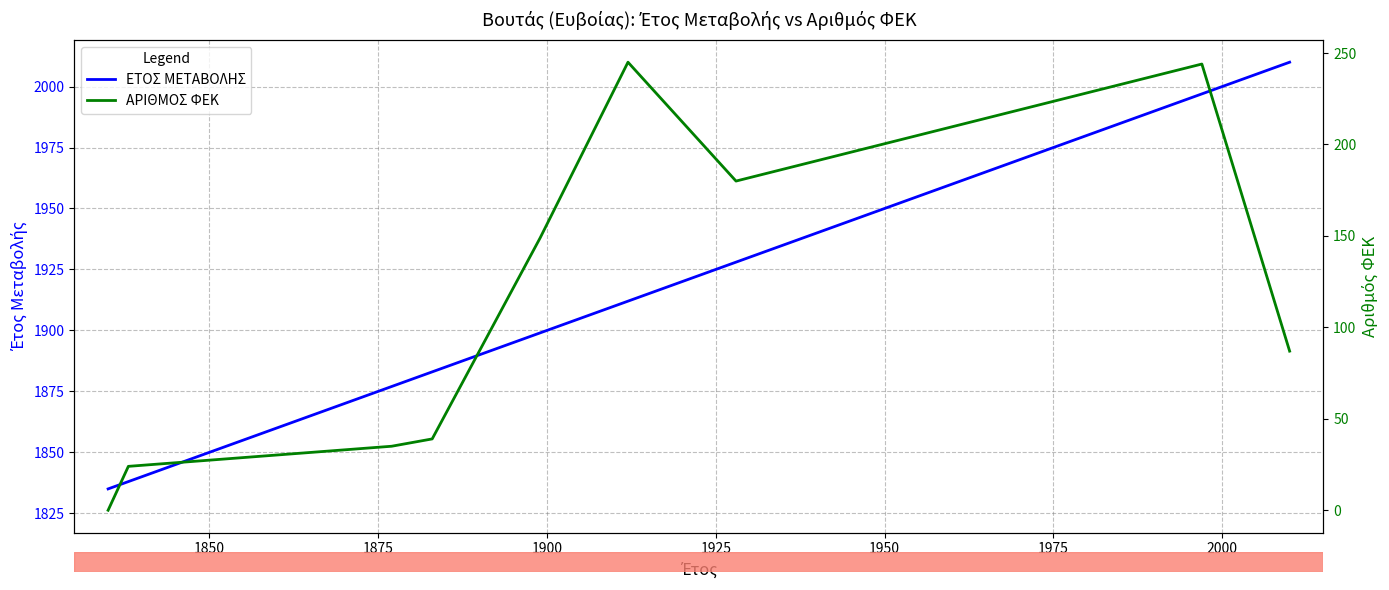

What is the difference between the second highest and second lowest values in the ΕΤΟΣ ΜΕΤΑΒΟΛΗΣ series?

159